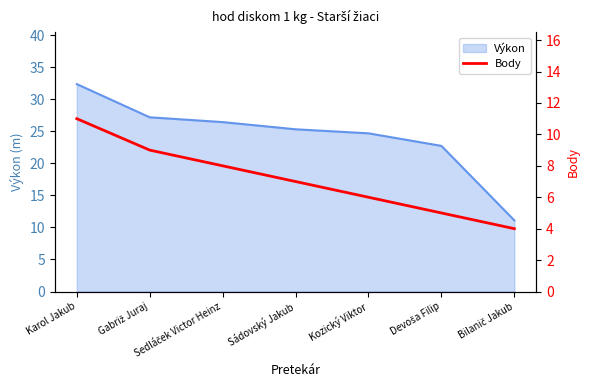

How many data points are above 7?

3